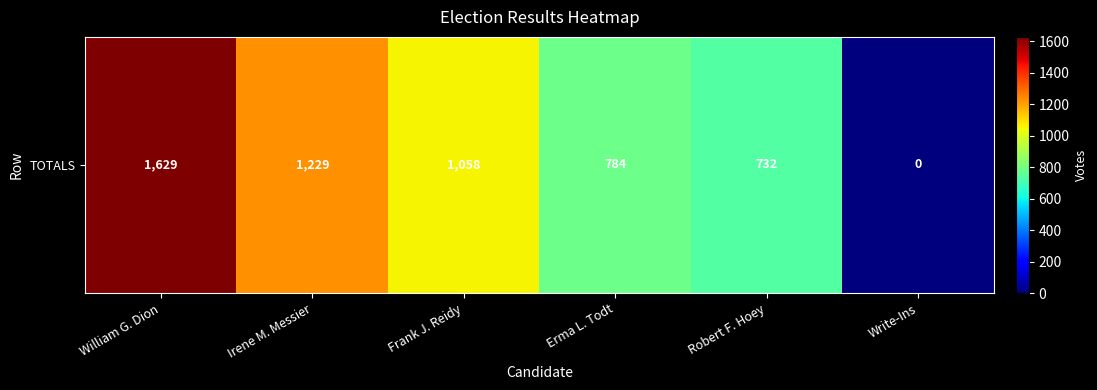

Rank the categories by value from highest to lowest.

William G. Dion, Irene M. Messier, Frank J. Reidy, Erma L. Todt, Robert F. Hoey, Write-Ins